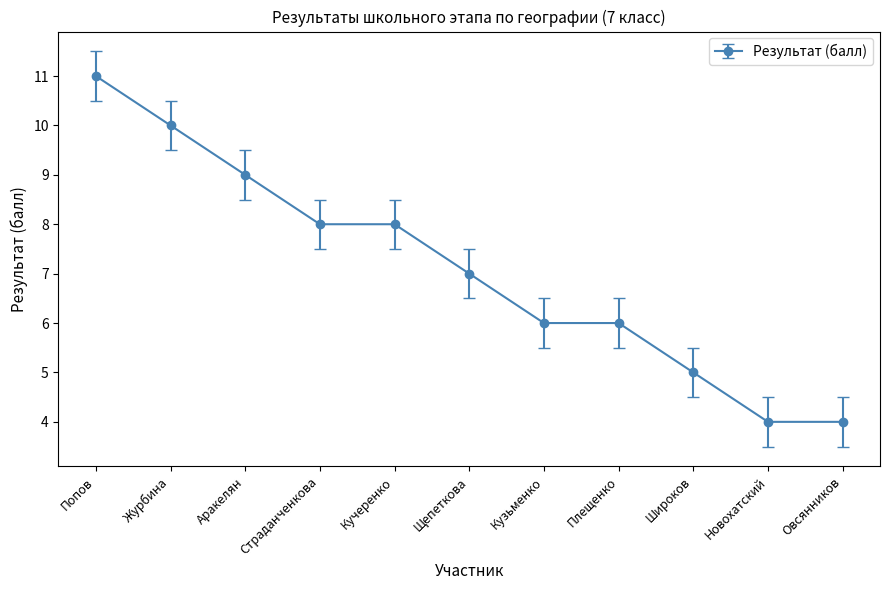

Read the value at Широков.

5